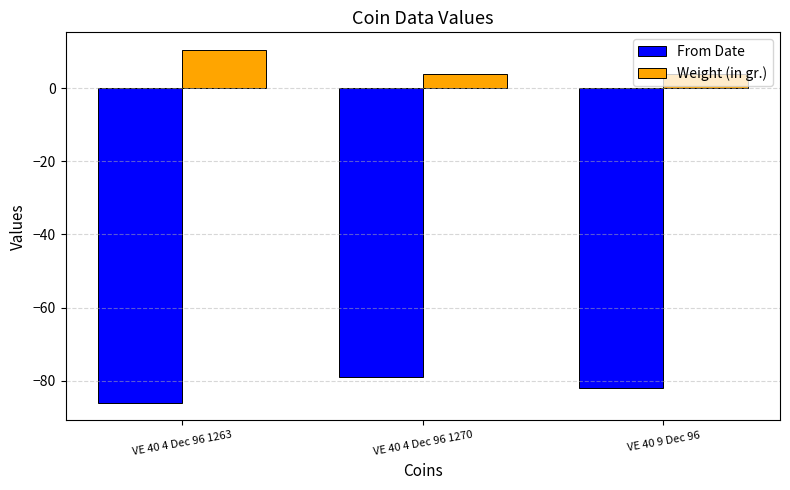

List the series in order of their peak value, highest first.

Weight (in gr.), From Date